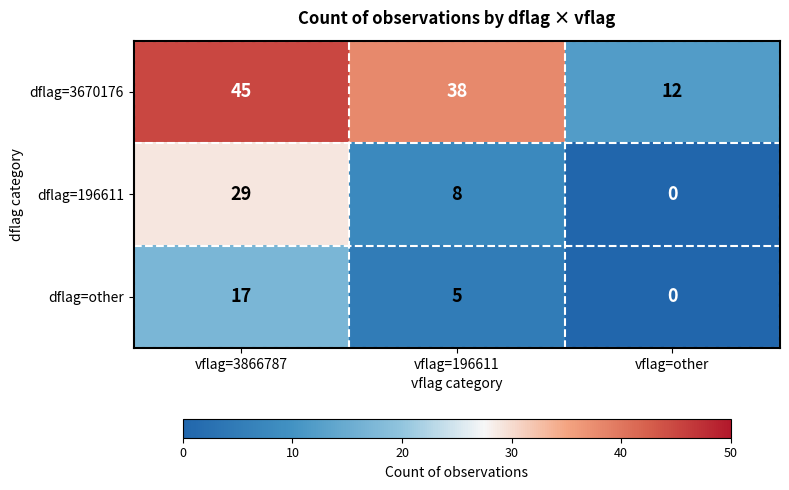

Count the number of categories in the chart.

3